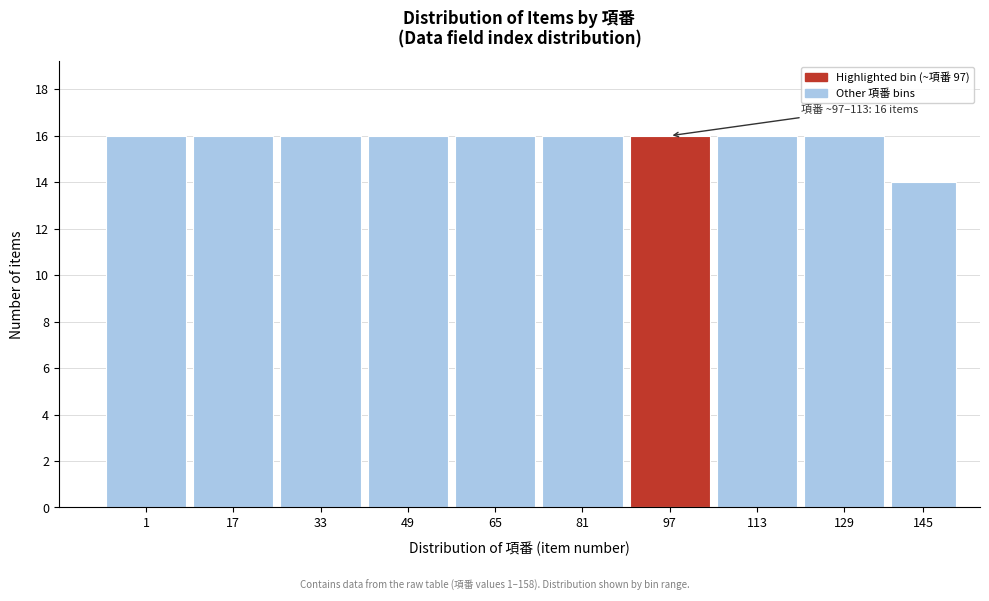

Reading left to right, what are all the values shown in this chart?

1=16	17=16	33=16	49=16	65=16	81=16	97=16	113=16	129=16	145=14